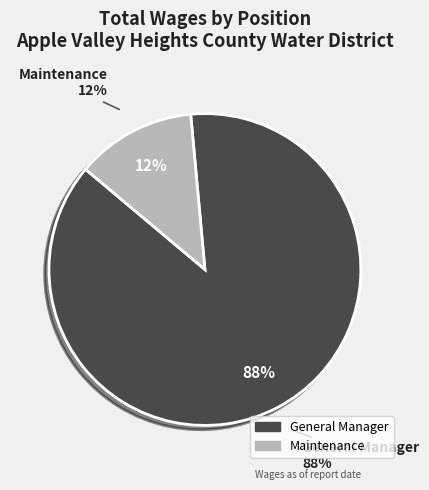

Is there any slice that represents more than half of the pie?

Yes